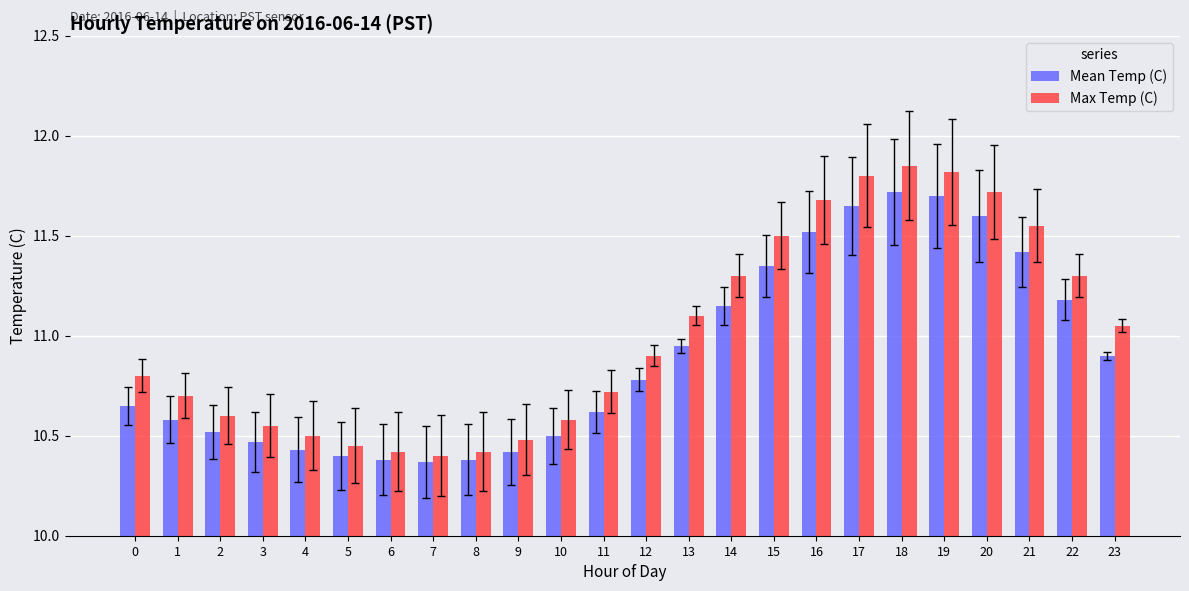

The Mean Temp (C) series shows 20.6 at 18. True or false?

False